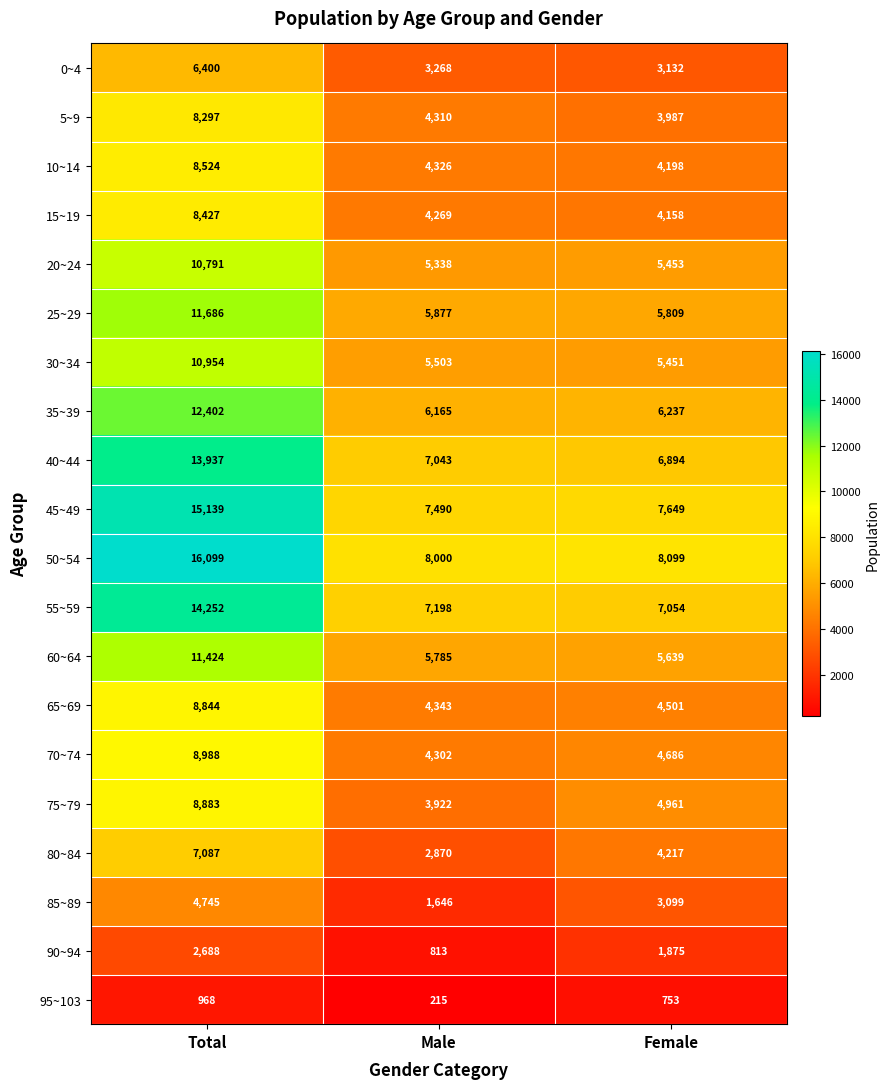

What is the difference between the second highest and minimum values in the 10~14 series?

128